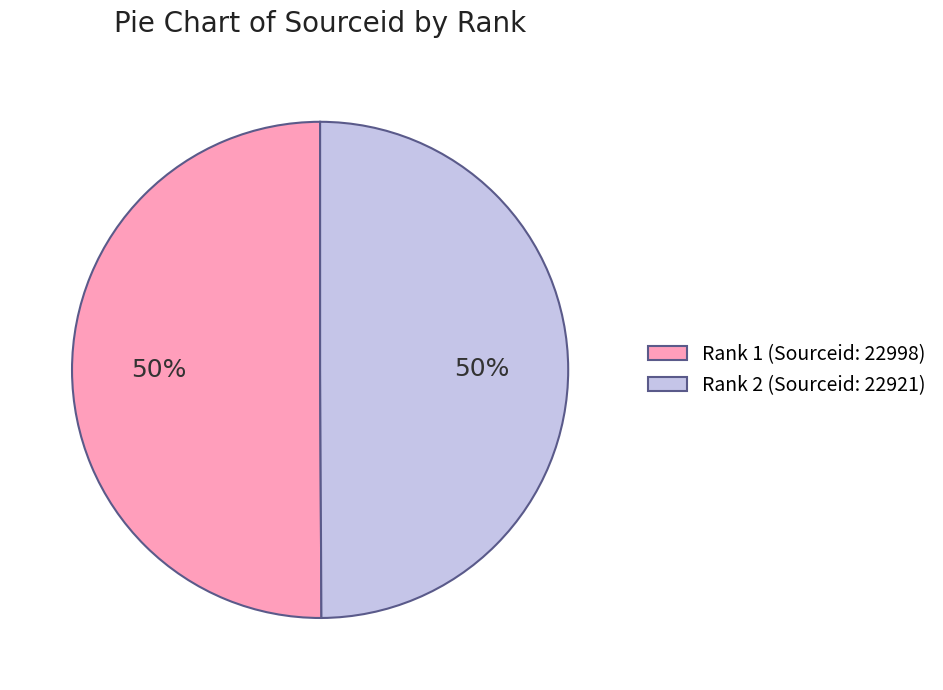

The Rank 2 (Sourceid: 22921) slice represents 61% of the pie. True or false?

False